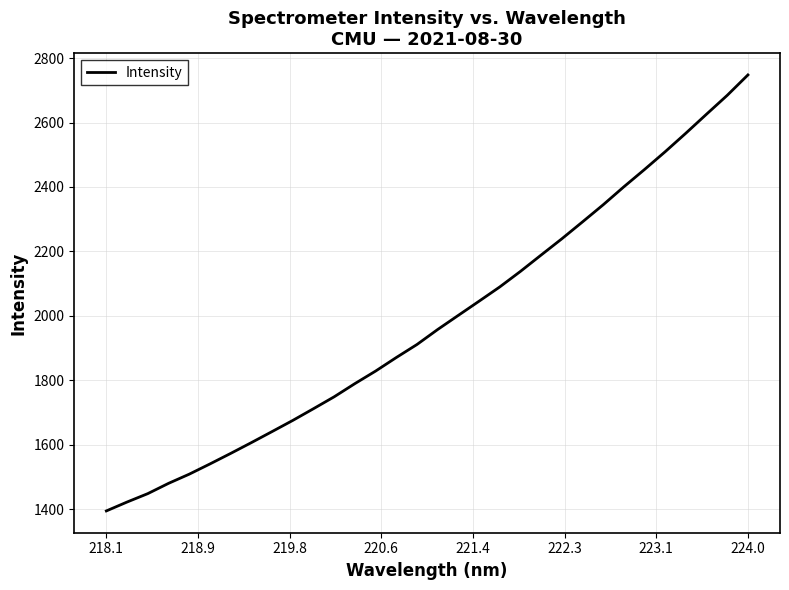

Reading right to left, transcribe all the data shown in this chart.

2747.8	2684.6	2626.1	2567.1	2509.6	2454.4	2400.6	2344.8	2291.7	2239.2	2188.9	2138.1	2089.8	2045.5	2001.7	1957.7	1911.2	1870.7	1828.7	1789.8	1748.9	1711.9	1675.5	1640.9	1606.6	1573.1	1540.4	1508.7	1480.1	1448.3	1422.2	1394.6